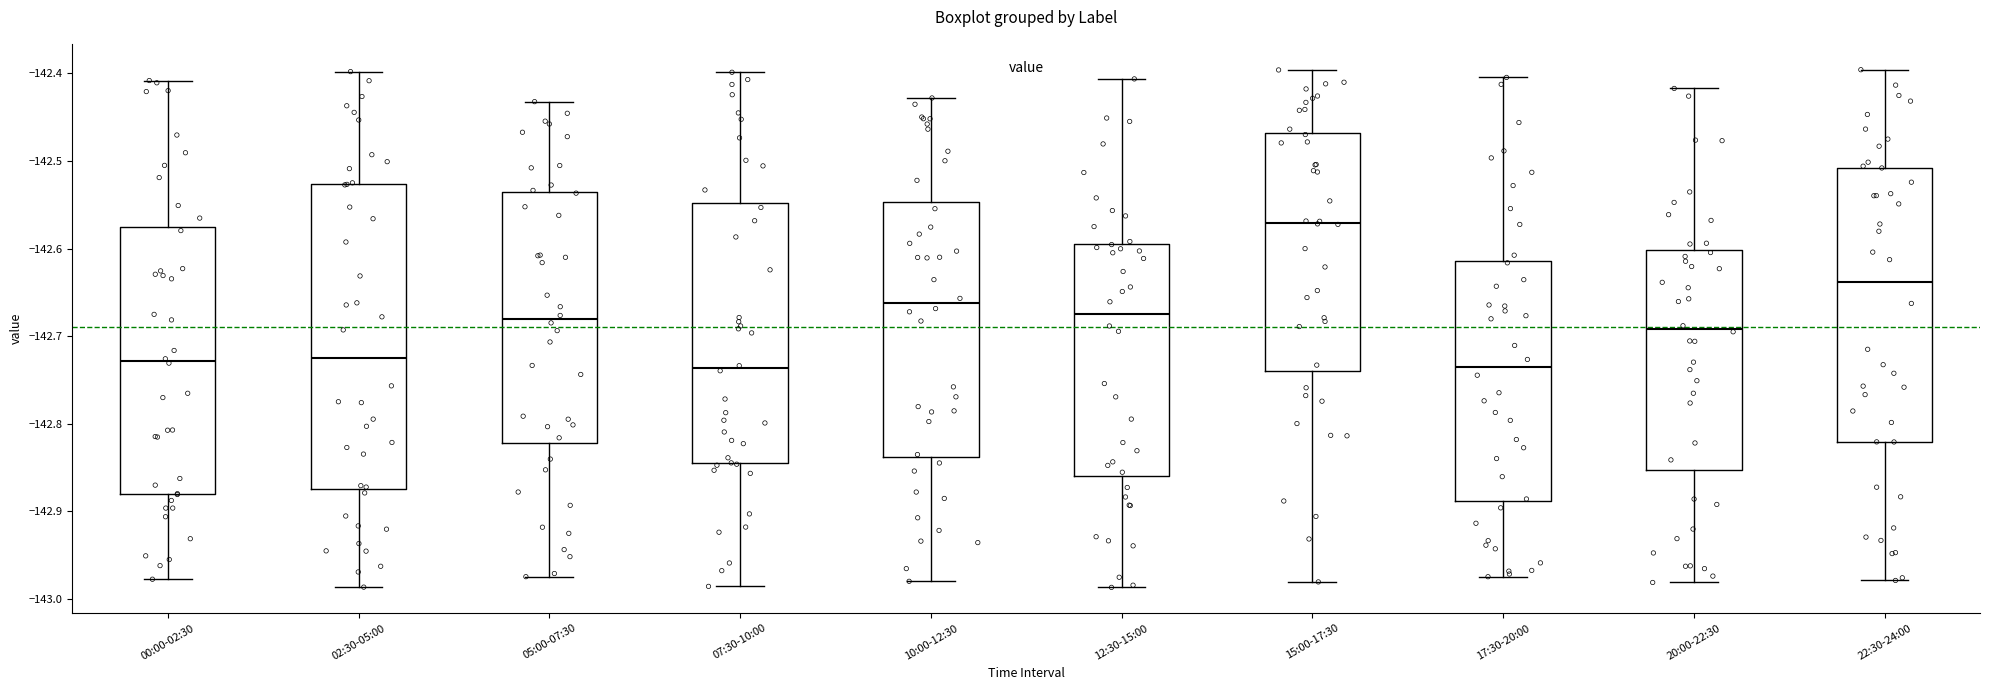

Reading left to right, read every box against the y-axis: the position of its median line, the range the box covers, and the ends of its whiskers. The values are not printed on the chart, so give them approximately, as read against the axis.

00:00-02:30: median -142.73, box -142.88 to -142.58, whiskers -142.98 to -142.41
02:30-05:00: median -142.72, box -142.87 to -142.53, whiskers -142.99 to -142.40
05:00-07:30: median -142.68, box -142.82 to -142.54, whiskers -142.97 to -142.43
07:30-10:00: median -142.74, box -142.85 to -142.55, whiskers -142.99 to -142.40
10:00-12:30: median -142.66, box -142.84 to -142.55, whiskers -142.98 to -142.43
12:30-15:00: median -142.67, box -142.86 to -142.59, whiskers -142.99 to -142.41
15:00-17:30: median -142.57, box -142.74 to -142.47, whiskers -142.98 to -142.40
17:30-20:00: median -142.74, box -142.89 to -142.61, whiskers -142.97 to -142.40
20:00-22:30: median -142.69, box -142.85 to -142.60, whiskers -142.98 to -142.42
22:30-24:00: median -142.64, box -142.82 to -142.51, whiskers -142.98 to -142.40